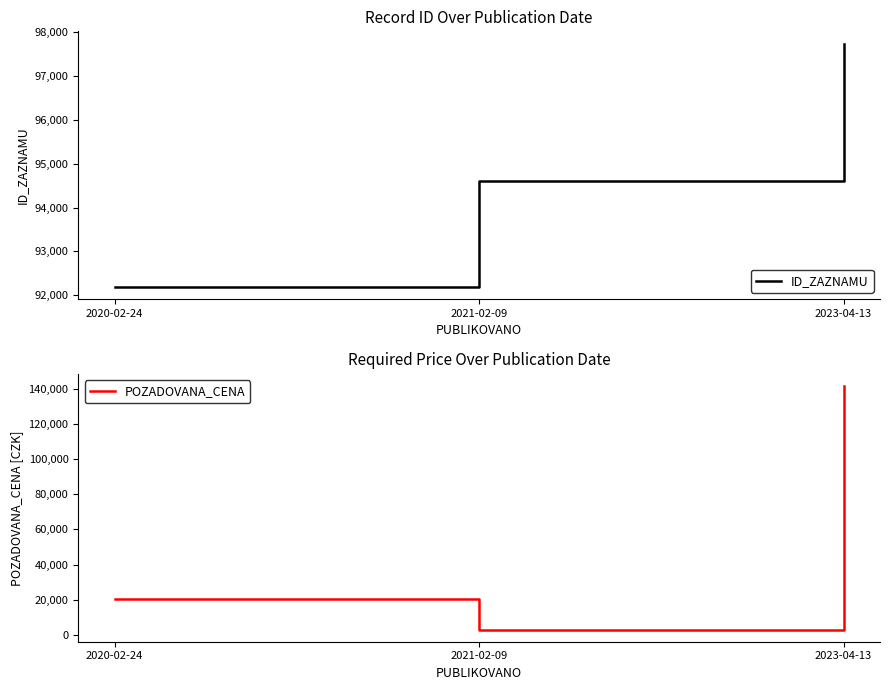

At 2021-02-09, list the series in order from largest to smallest.

ID_ZAZNAMU, POZADOVANA_CENA